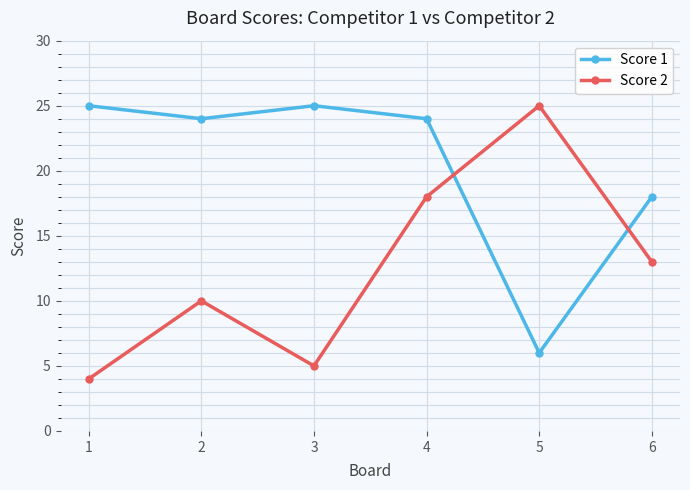

At which label does Score 2 reach its minimum?

1